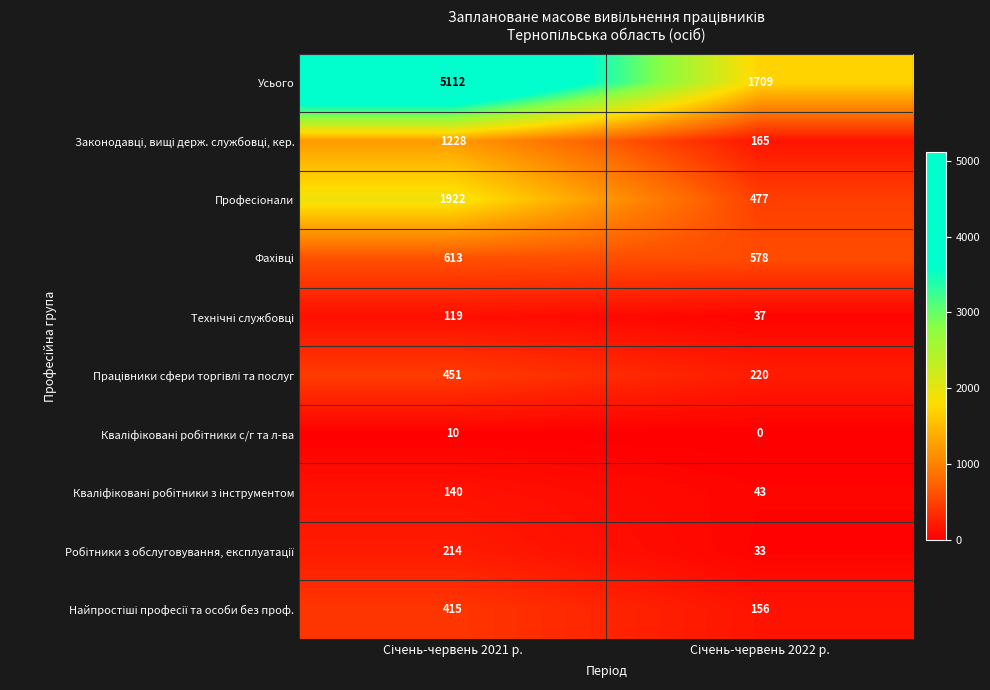

Which series has the widest spread of values?

Усього